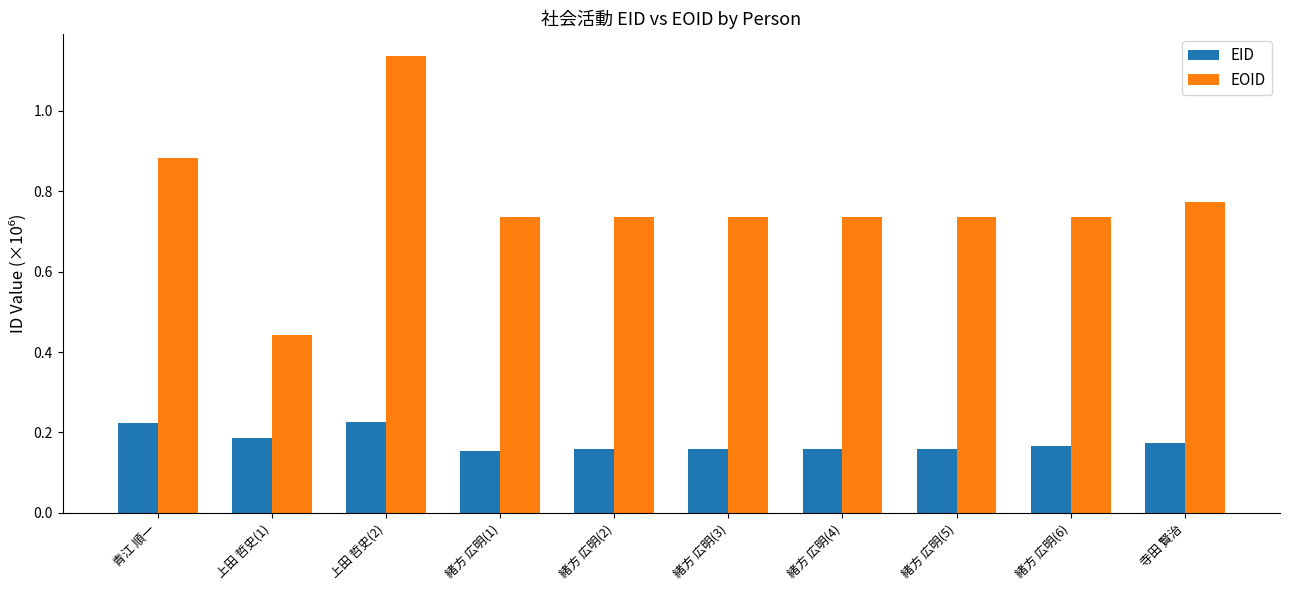

At which category does the chart reach its peak across all series?

上田 哲史(2)